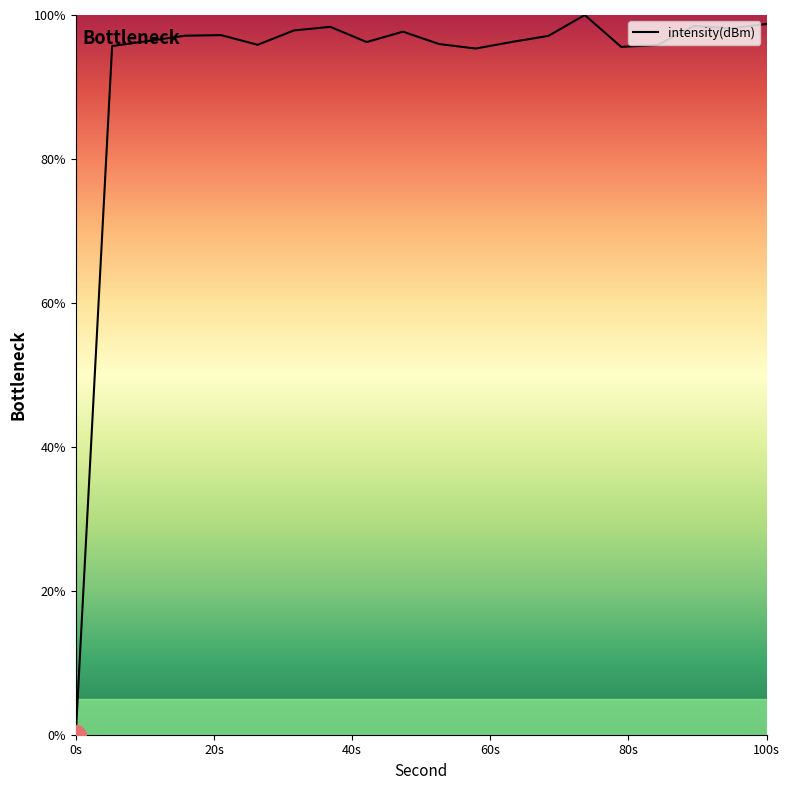

What is the greatest value displayed?

100.0